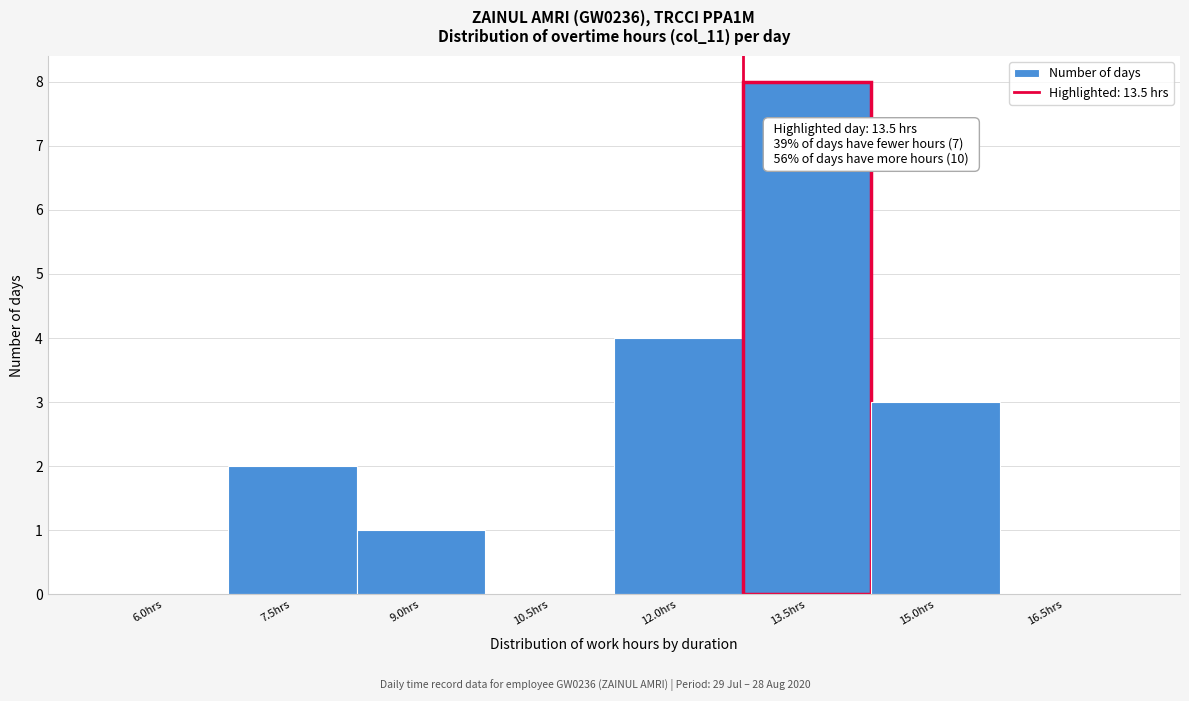

Reading left to right, extract all data points from this chart.

6.0hrs=0	7.5hrs=2	9.0hrs=1	10.5hrs=0	12.0hrs=4	13.5hrs=8	15.0hrs=3	16.5hrs=0